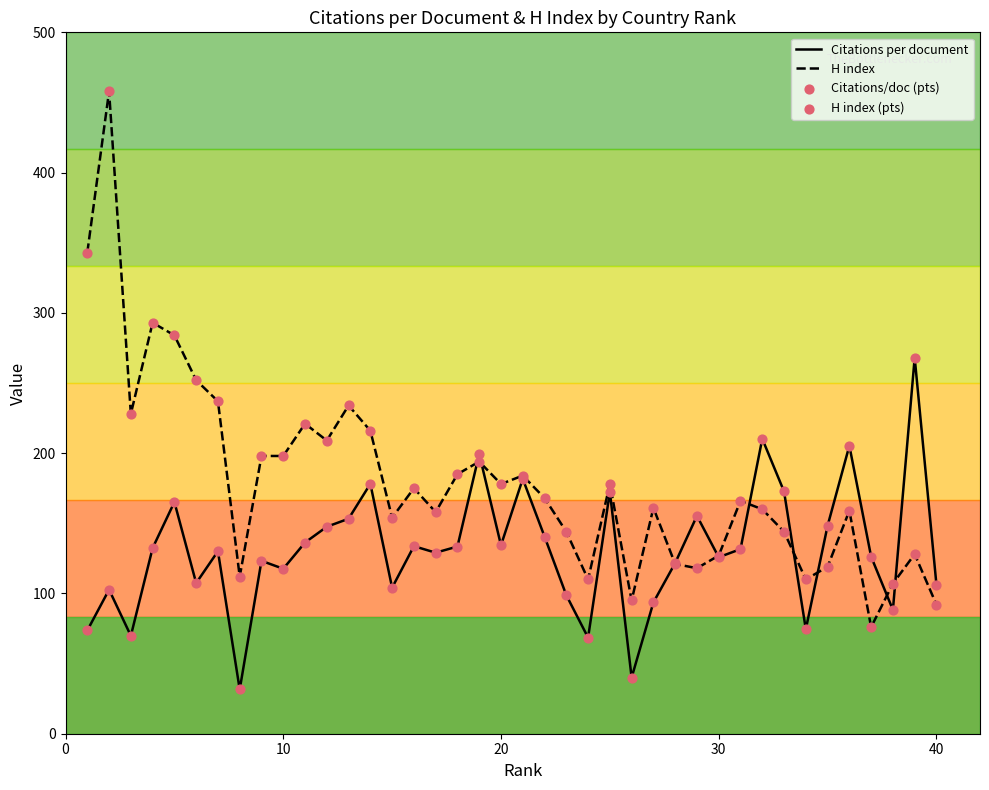

Which series has the largest Y range (max minus min)?

H index